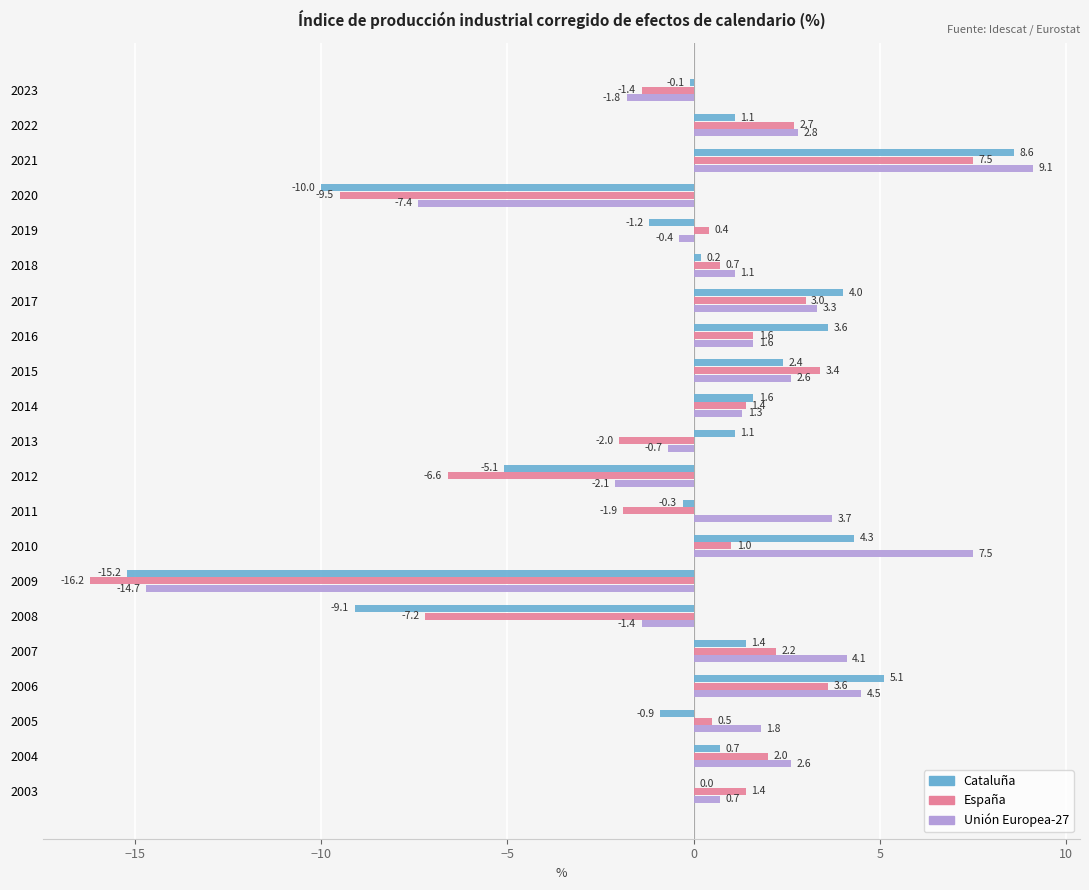

Between 2023 and 2005, which series saw the biggest shift?

Unión Europea-27